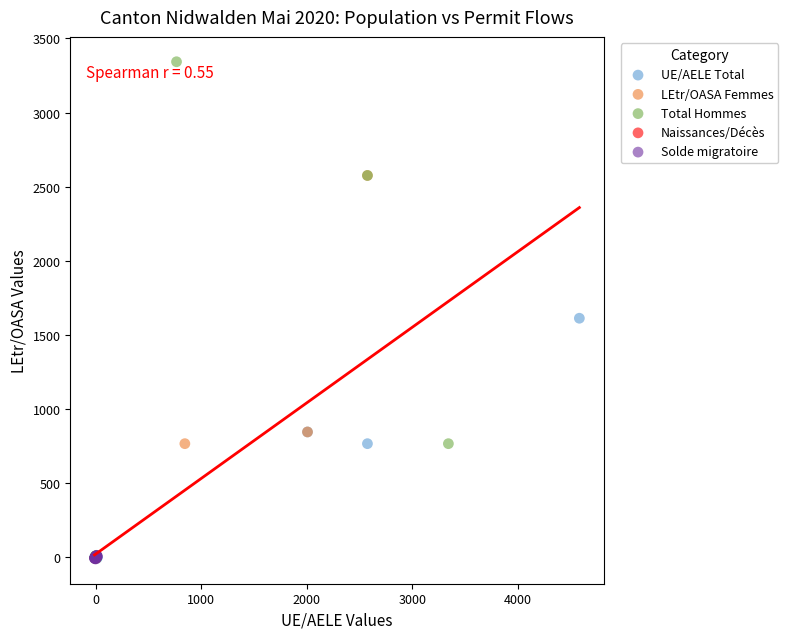

Which series reaches the maximum Y coordinate?

Total Hommes